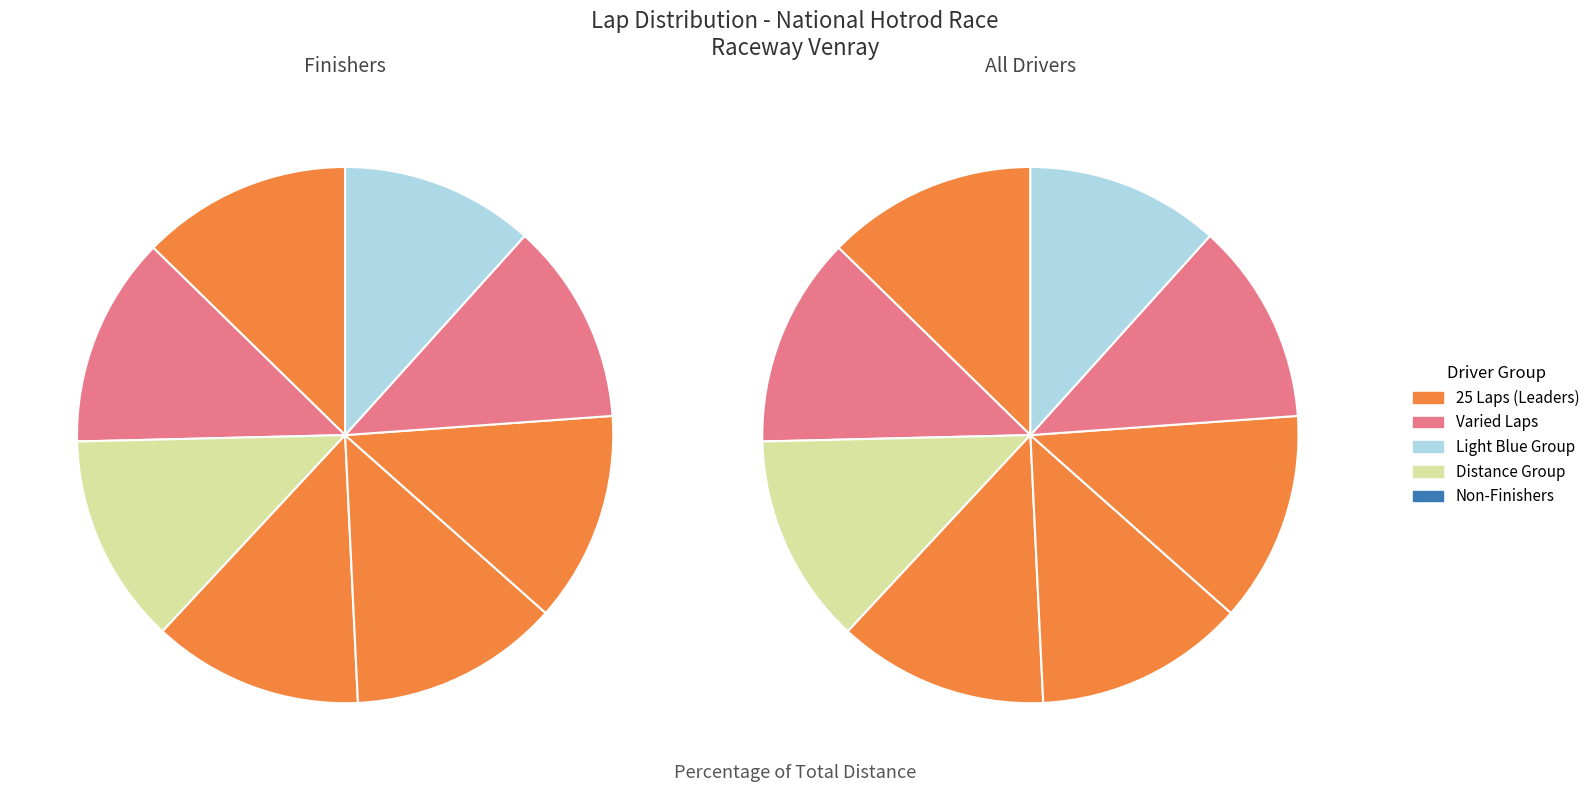

To the nearest percent, what is the average slice percentage?

11%